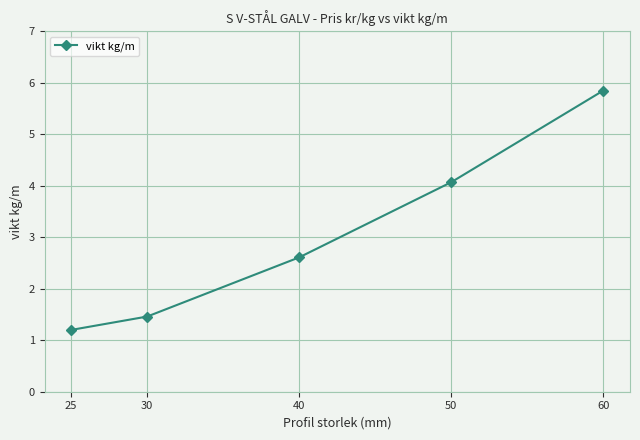

How many categories are shown in the chart?

5